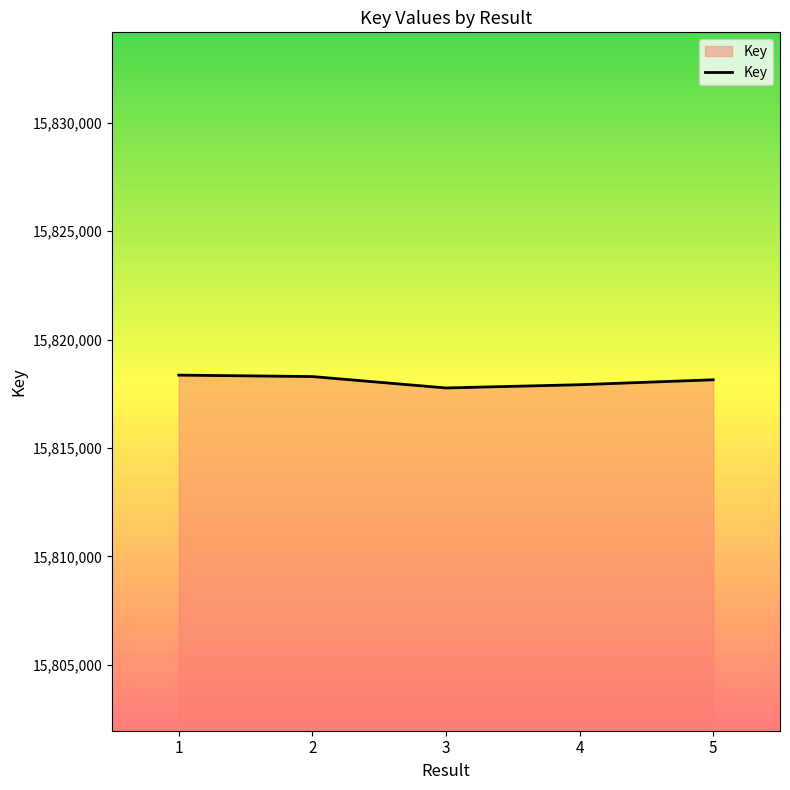

The value at 2 is 15818296. True or false?

True